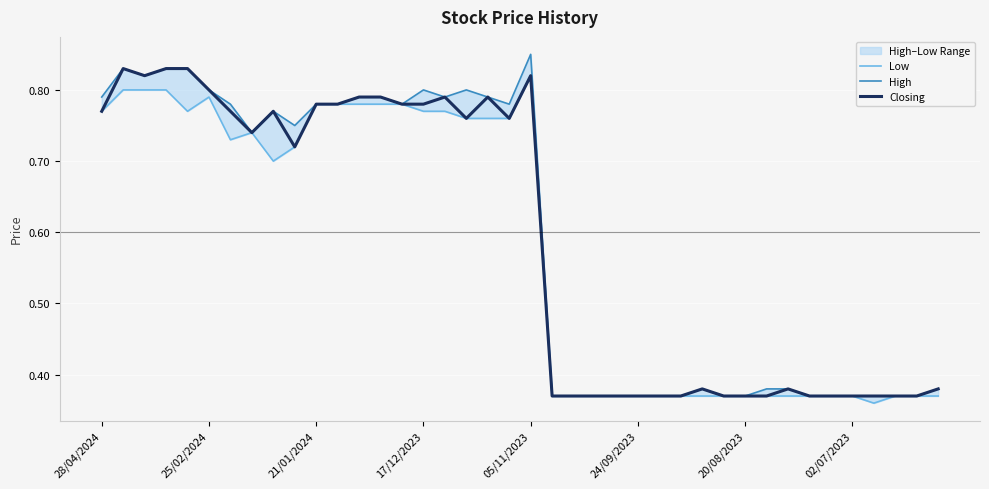

What is the total value across all series at 36?

1.1